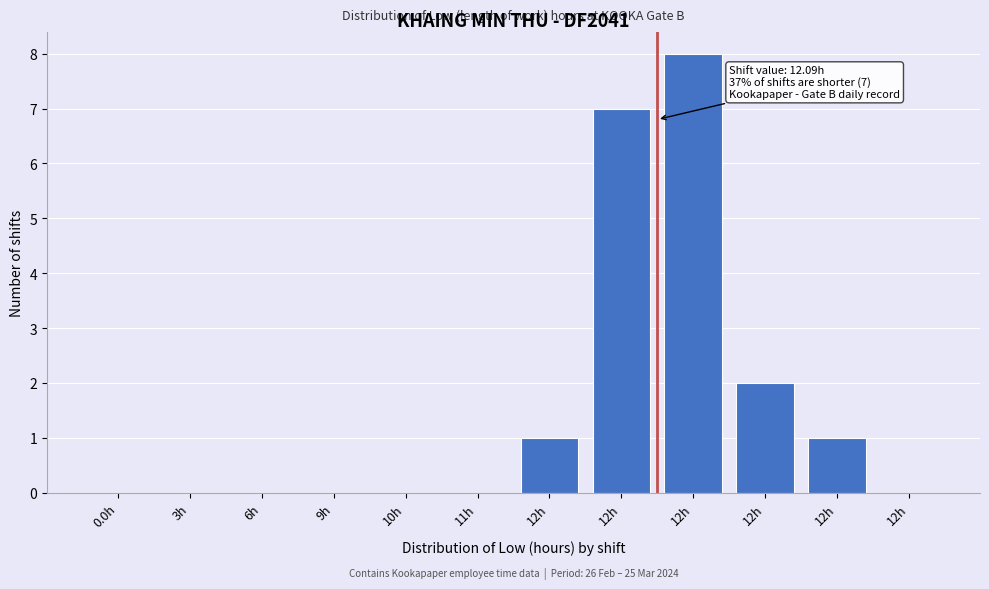

How many series are shown in this chart?

1